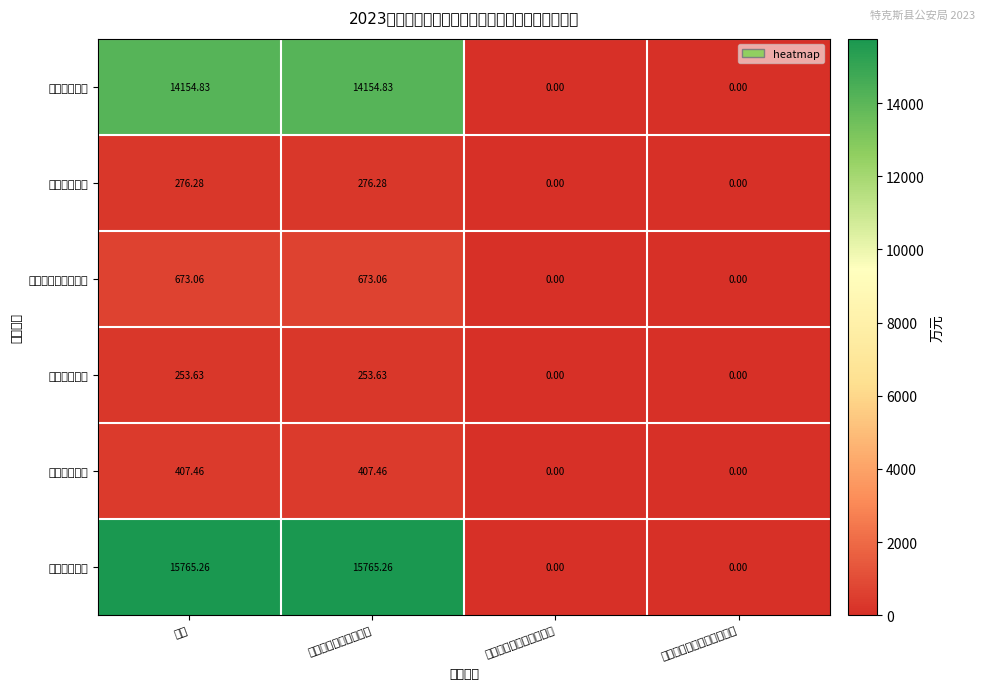

Reading left to right, what are all the values shown in this chart?

公共安全支出: 小计=14154.8	一般公共预算财政拨款=14154.8	政府性基金预算财政拨款=0.0	国有资本经营预算财政拨款=0.0
科学技术支出: 小计=276.3	一般公共预算财政拨款=276.3	政府性基金预算财政拨款=0.0	国有资本经营预算财政拨款=0.0
社会保障和就业支出: 小计=673.1	一般公共预算财政拨款=673.1	政府性基金预算财政拨款=0.0	国有资本经营预算财政拨款=0.0
卫生健康支出: 小计=253.6	一般公共预算财政拨款=253.6	政府性基金预算财政拨款=0.0	国有资本经营预算财政拨款=0.0
住房保障支出: 小计=407.5	一般公共预算财政拨款=407.5	政府性基金预算财政拨款=0.0	国有资本经营预算财政拨款=0.0
本年支出合计: 小计=15765.3	一般公共预算财政拨款=15765.3	政府性基金预算财政拨款=0.0	国有资本经营预算财政拨款=0.0